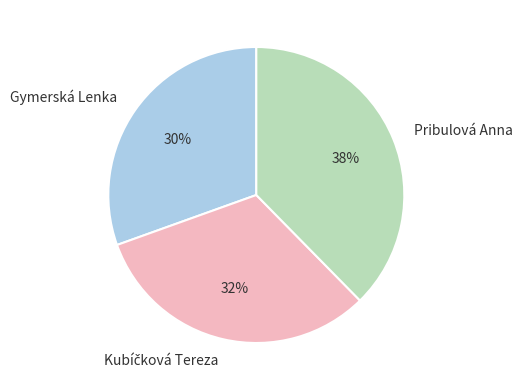

To the nearest percent, what is the average slice percentage?

33%